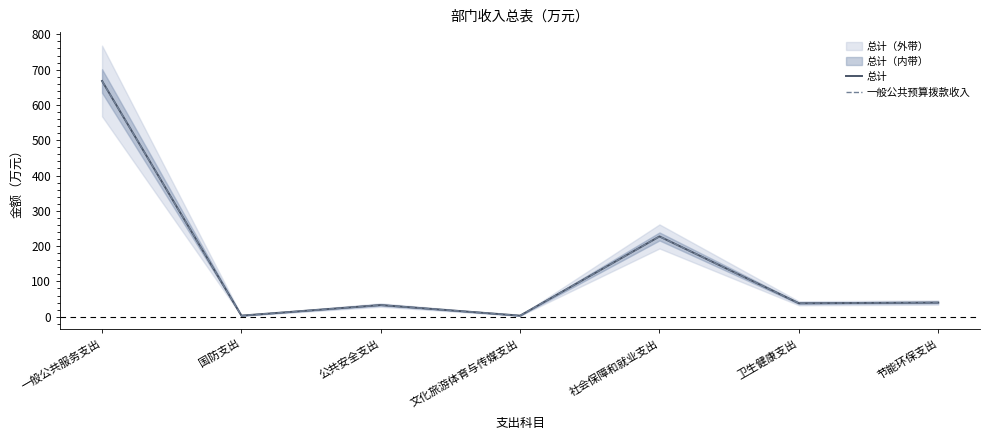

How many lines are shown in the chart?

2